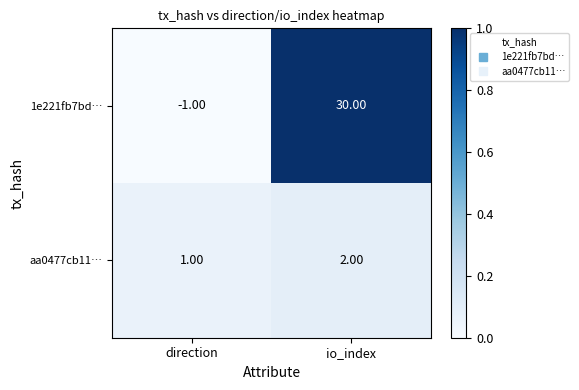

At which category does the chart reach its minimum across all series?

direction